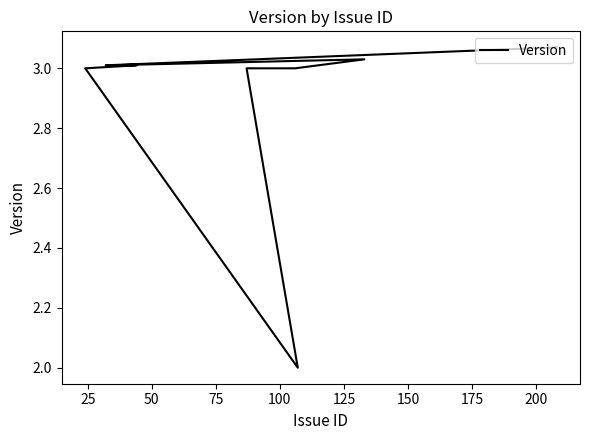

Reading left to right, what are all the values shown in this chart?

3.1	3.0	3.0	3.0	3.0	2.0	3.0	3.0	3.0	3.0	3.0